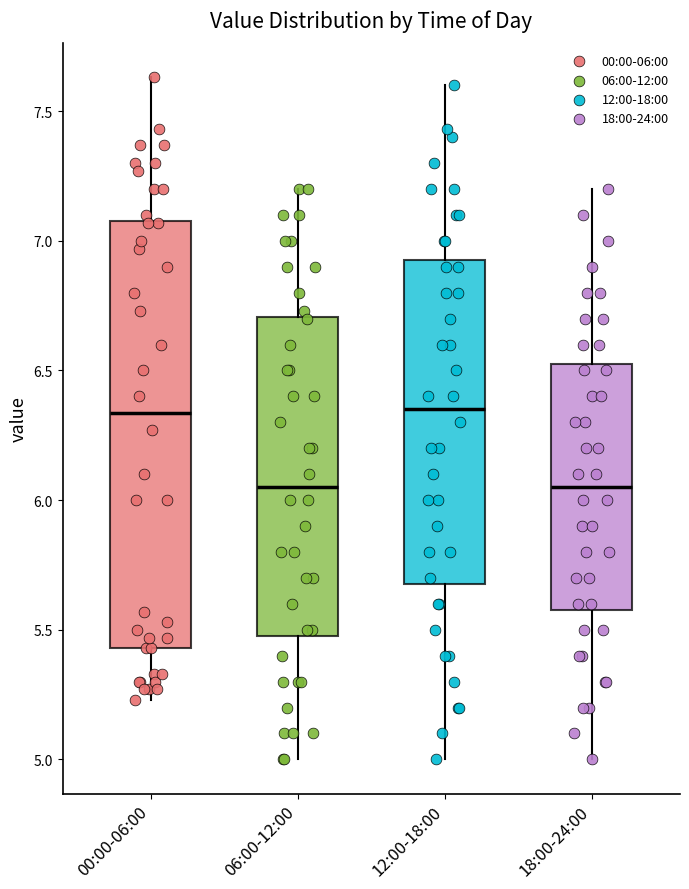

Reading left to right, transcribe this box plot: for each box, give where its median line is, the range the box spans, and where its two whiskers end, as read against the y-axis. The values are not printed on the chart, so give them approximately, as read against the axis.

00:00-06:00: median 6.35, box 5.45 to 7.10, whiskers 5.25 to 7.65
06:00-12:00: median 6.05, box 5.50 to 6.70, whiskers 5.00 to 7.20
12:00-18:00: median 6.35, box 5.70 to 6.95, whiskers 5.00 to 7.60
18:00-24:00: median 6.05, box 5.60 to 6.55, whiskers 5.00 to 7.20